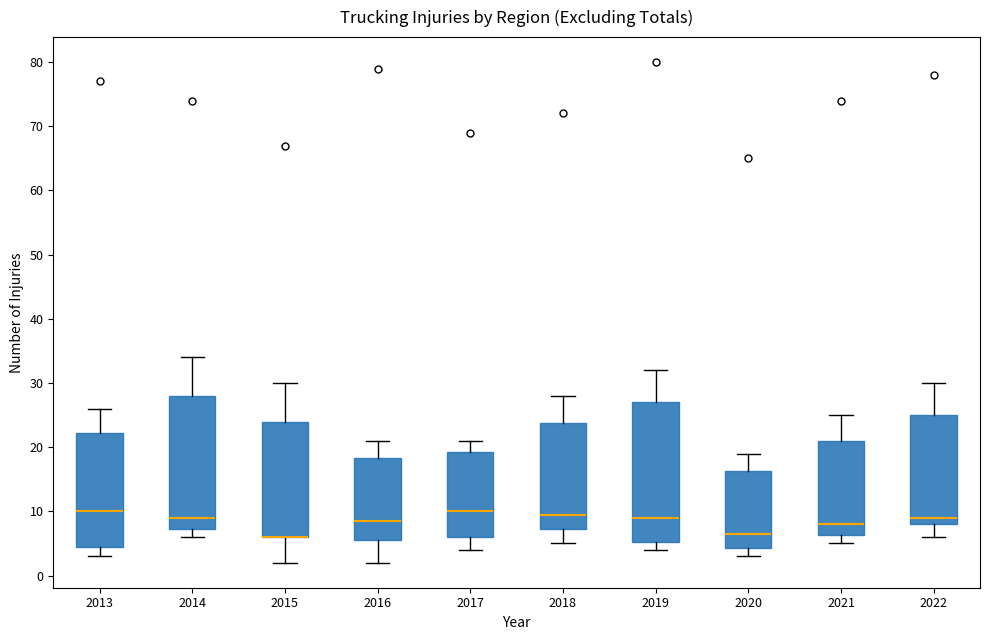

Where does the upper whisker of the box at x = 2022 end on the y-axis? The values are not printed on the chart, so give them approximately, as read against the axis.

30